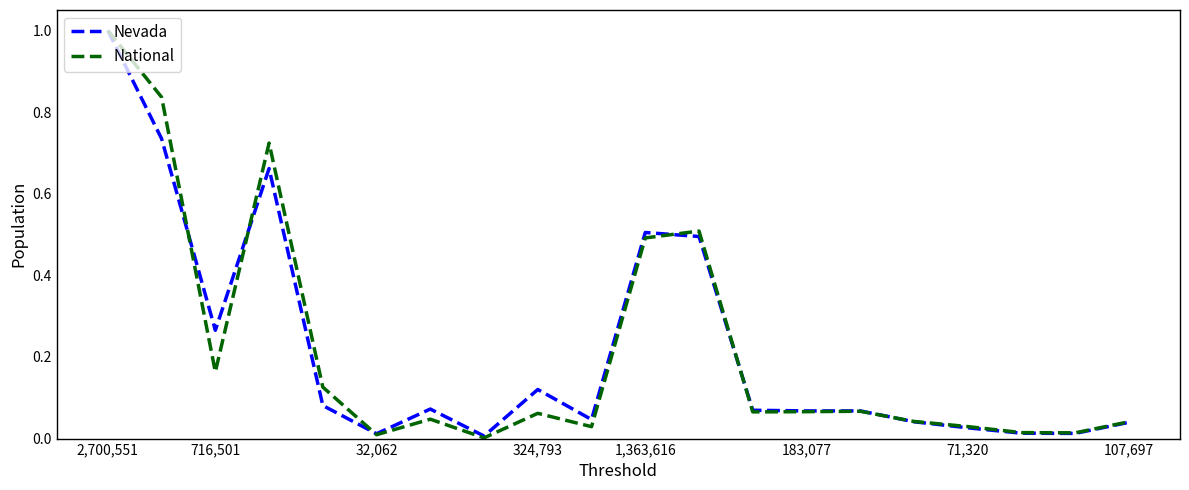

What is the maximum value shown in the chart?

1.0